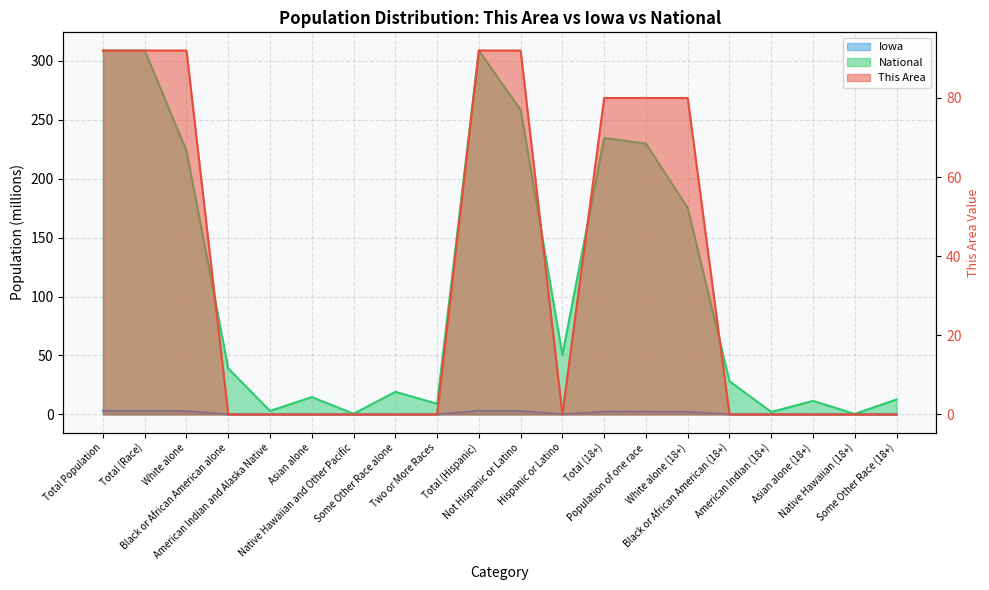

Read the This Area value at White alone.

92.0